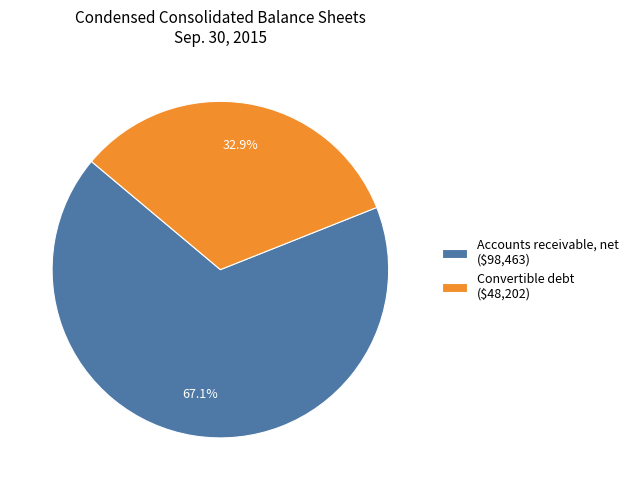

Which slice is the largest?

Accounts receivable, net